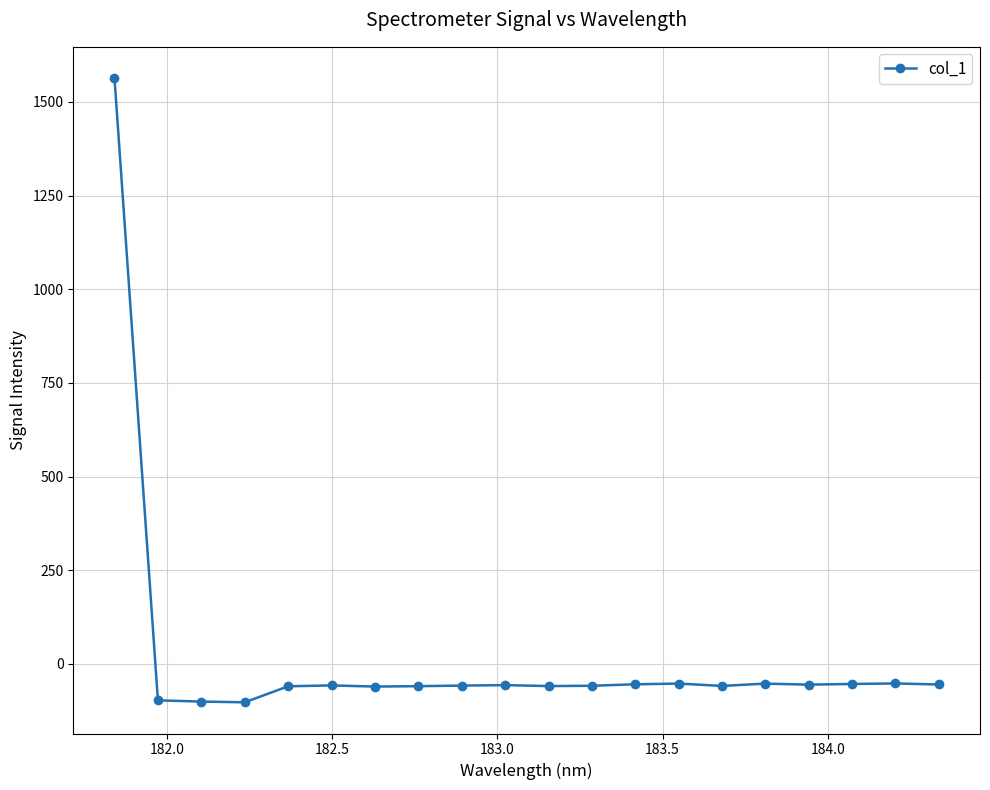

What is the sum of all values?

364.0